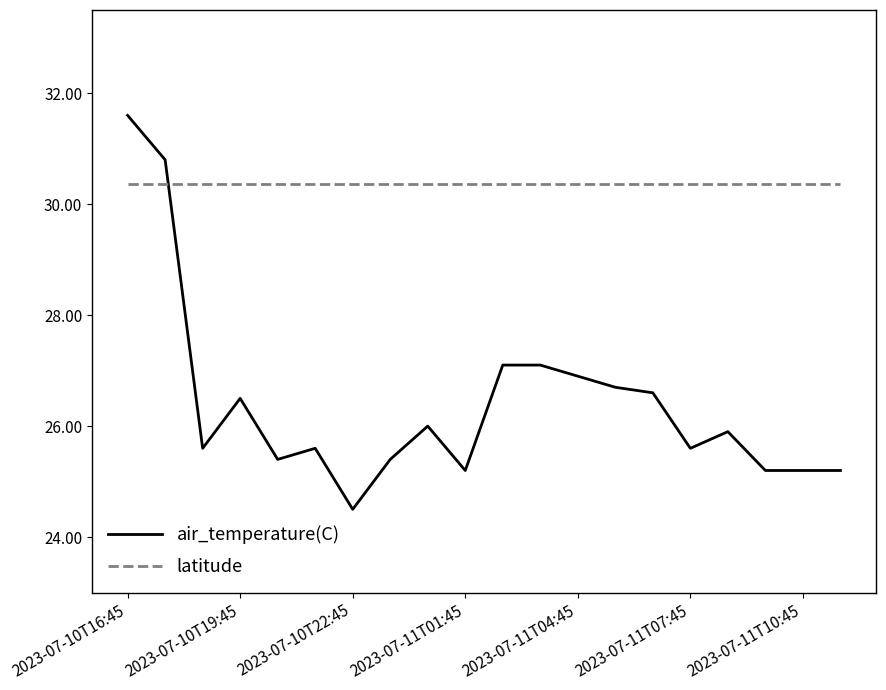

What is the maximum value shown in the chart?

31.6